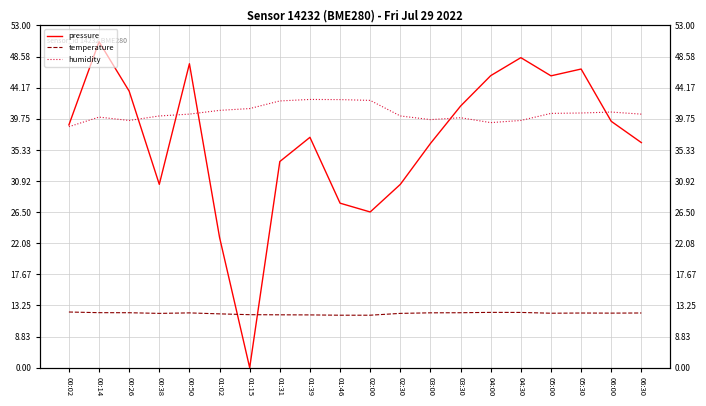

What is the difference between the second highest and minimum values in the pressure series?

95.1